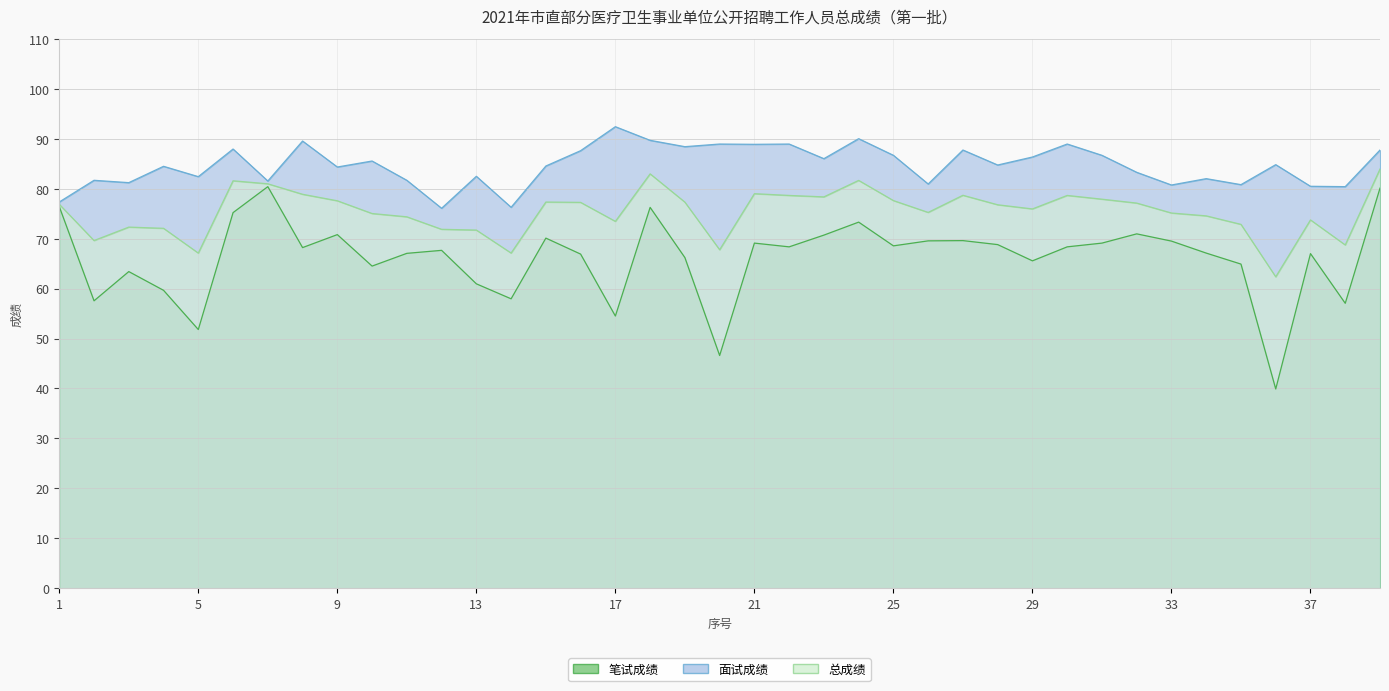

How many lines are shown in the chart?

3